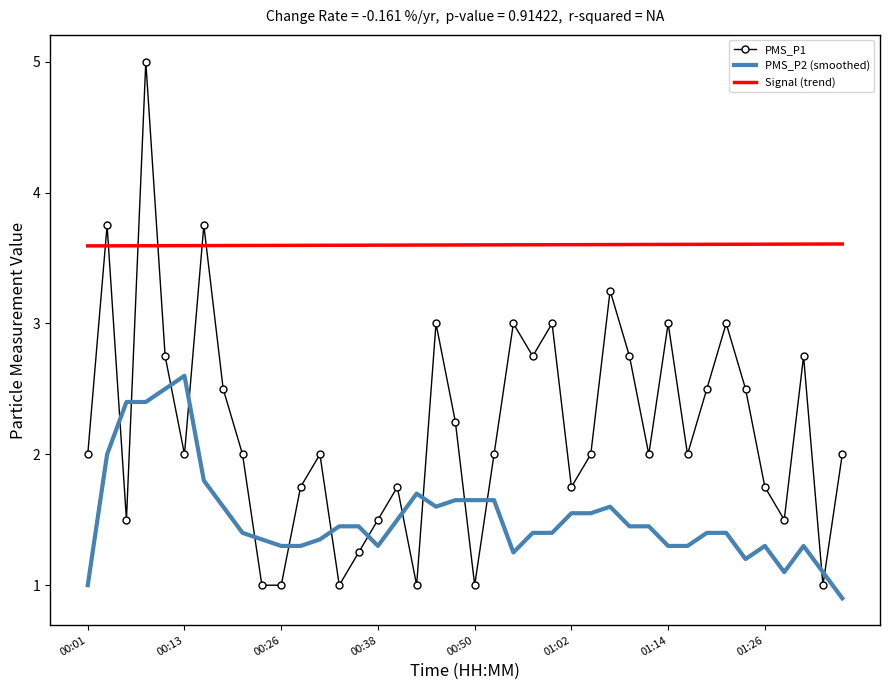

Which series ends up on top after the final intersection of PMS_P2 (smoothed) and PMS_P1?

PMS_P1